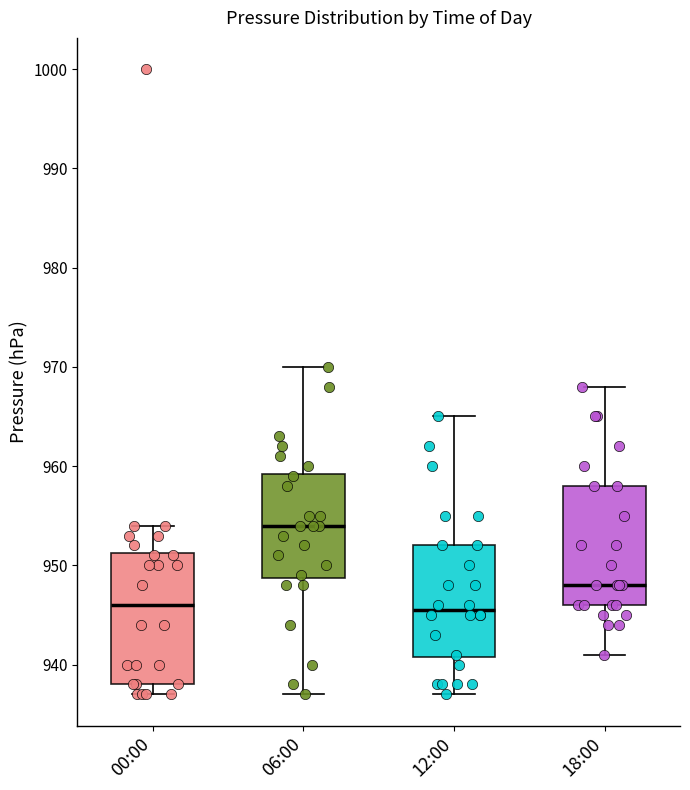

Reading left to right, read every box against the y-axis: the position of its median line, the range the box covers, and the ends of its whiskers. The values are not printed on the chart, so give them approximately, as read against the axis.

00:00: median 946, box 938 to 951, whiskers 937 to 954
06:00: median 954, box 949 to 959, whiskers 937 to 970
12:00: median 946, box 941 to 952, whiskers 937 to 965
18:00: median 948, box 946 to 958, whiskers 941 to 968